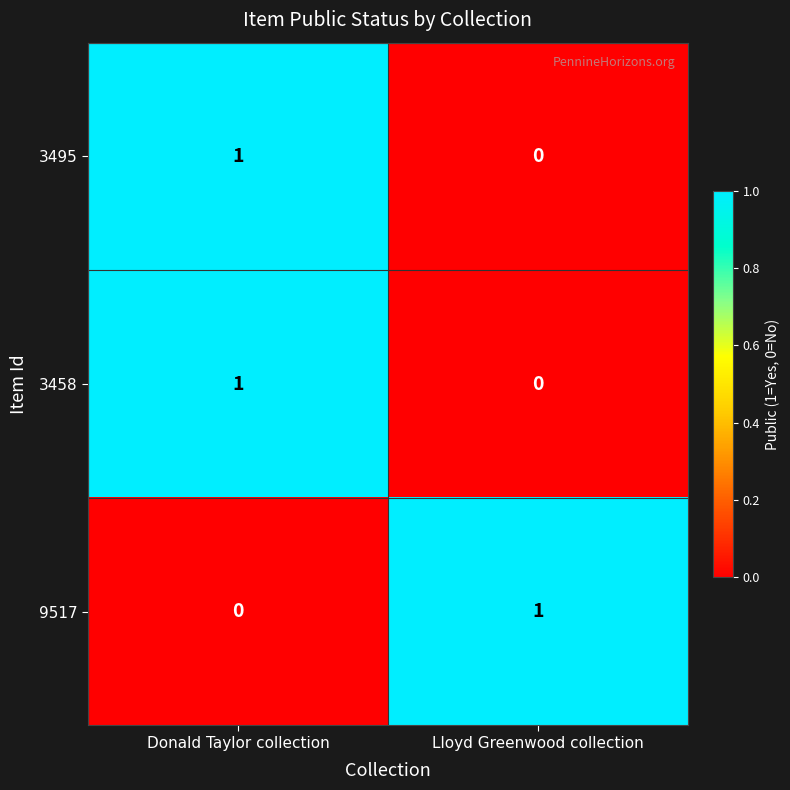

What is the greatest value displayed?

1